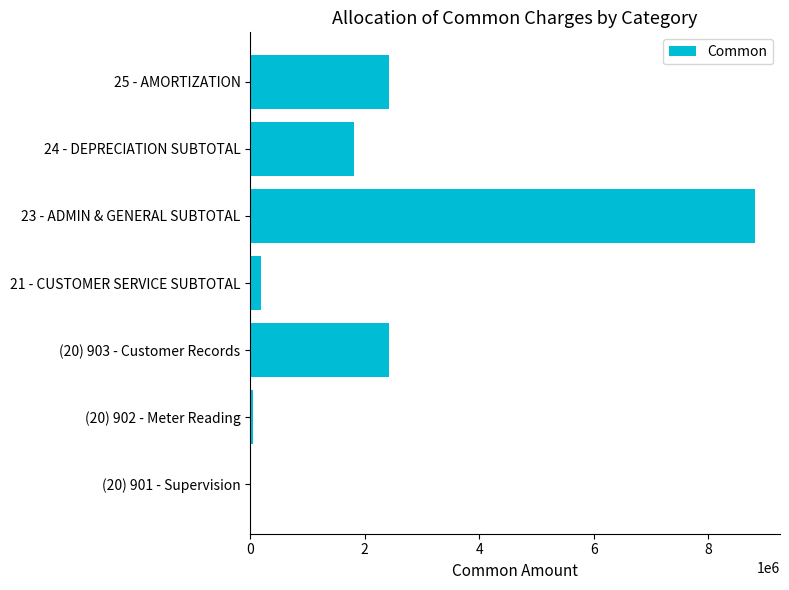

Which label corresponds to the largest value in the chart?

23 - ADMIN & GENERAL SUBTOTAL